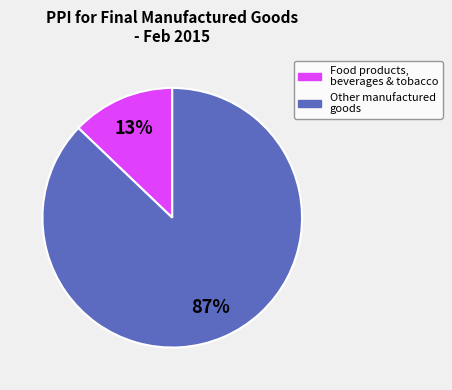

Is there a majority slice in this chart?

Yes